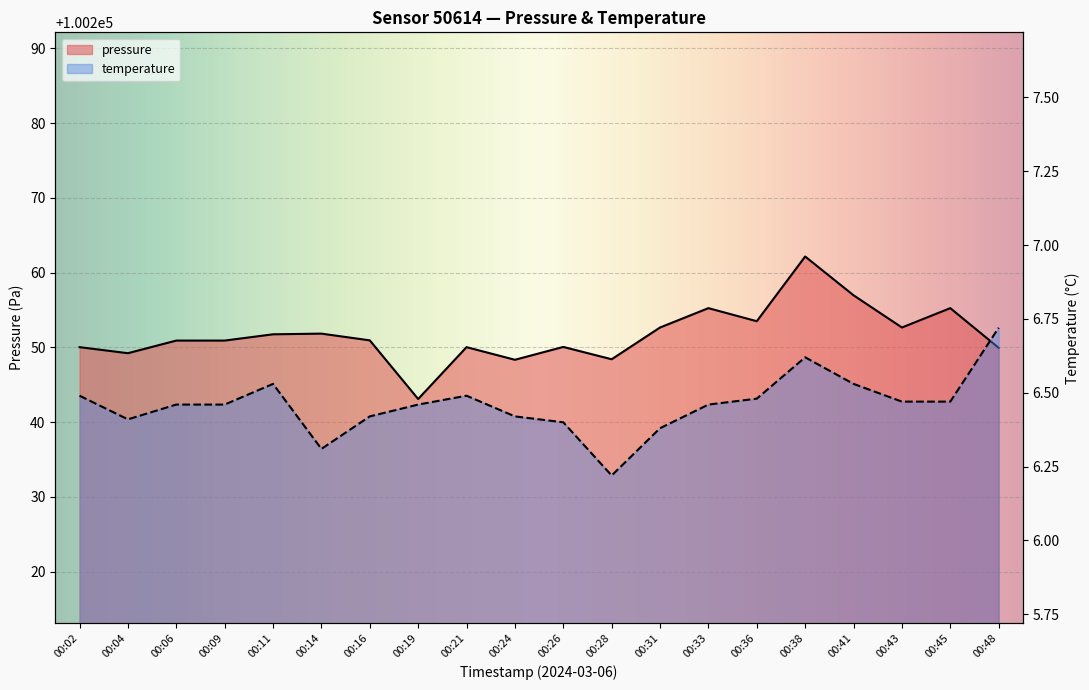

Which has a higher value, 00:09 or 00:31?

00:31